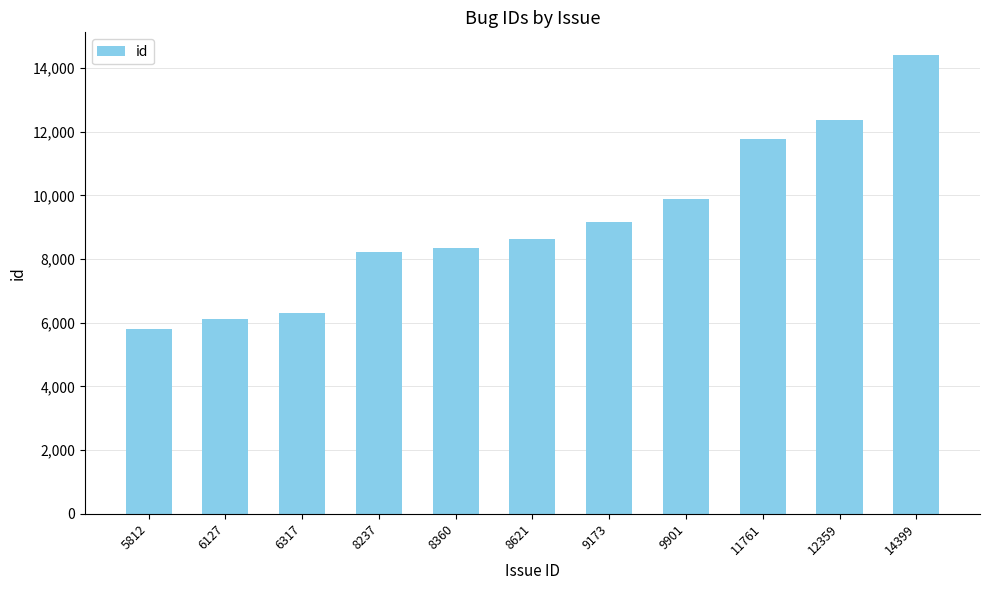

Where is the data nearest to the value 10105?

9901